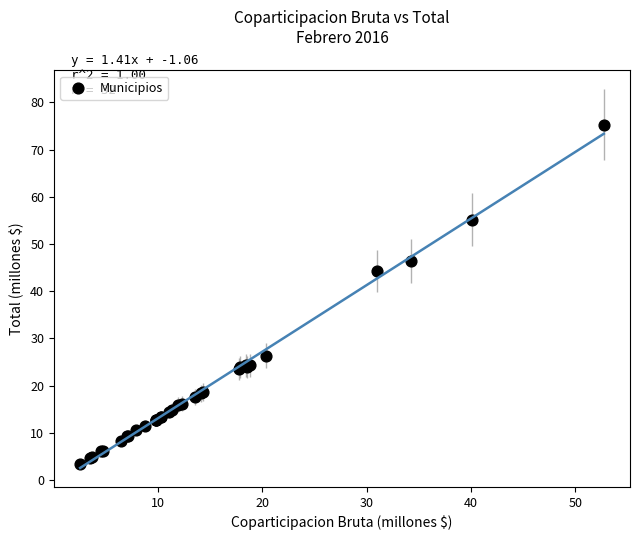

What Y value in the scatter plot is closest to 39?

44.3